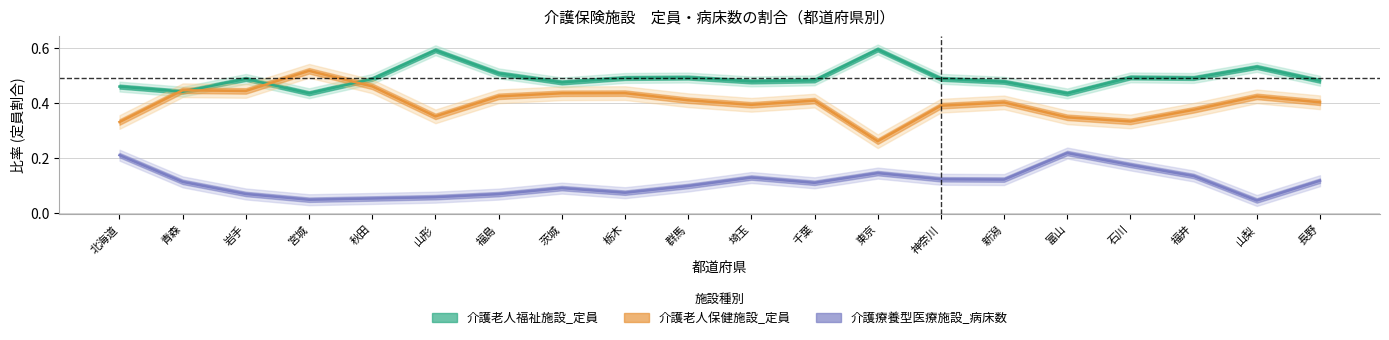

How many categories are shown in the chart?

20